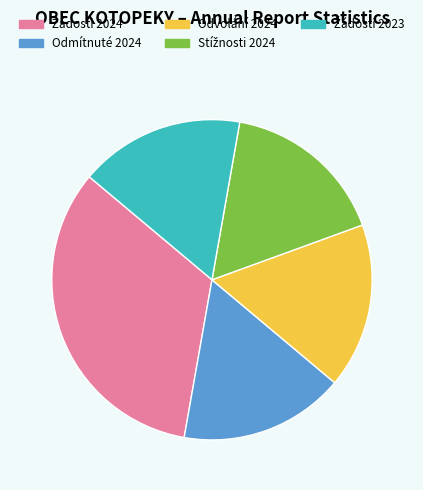

How many segments does this pie chart have?

5